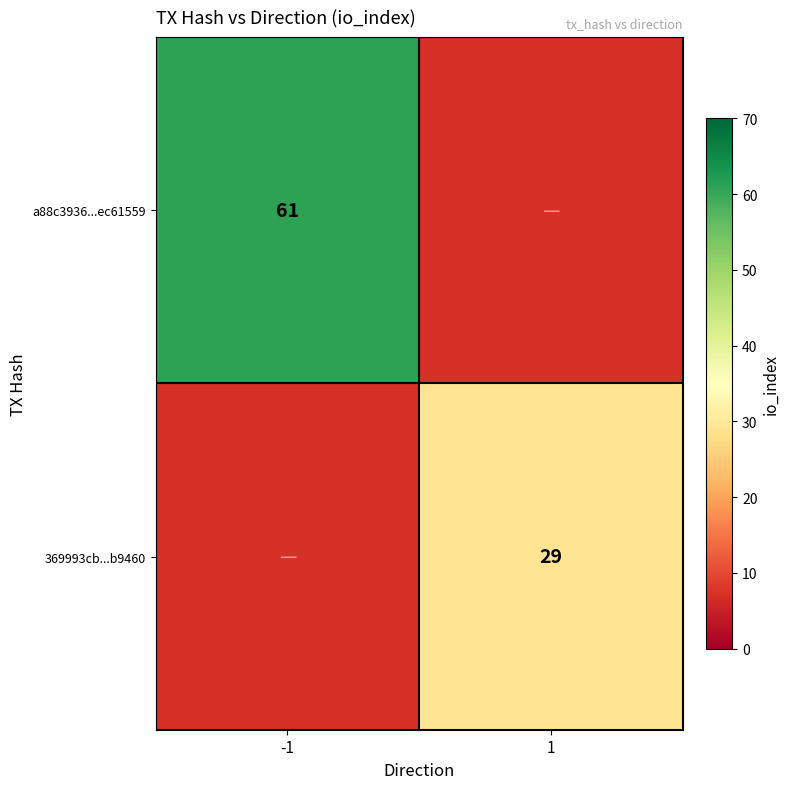

Is it true that 369993cb...b9460 equals 7 at 1?

False